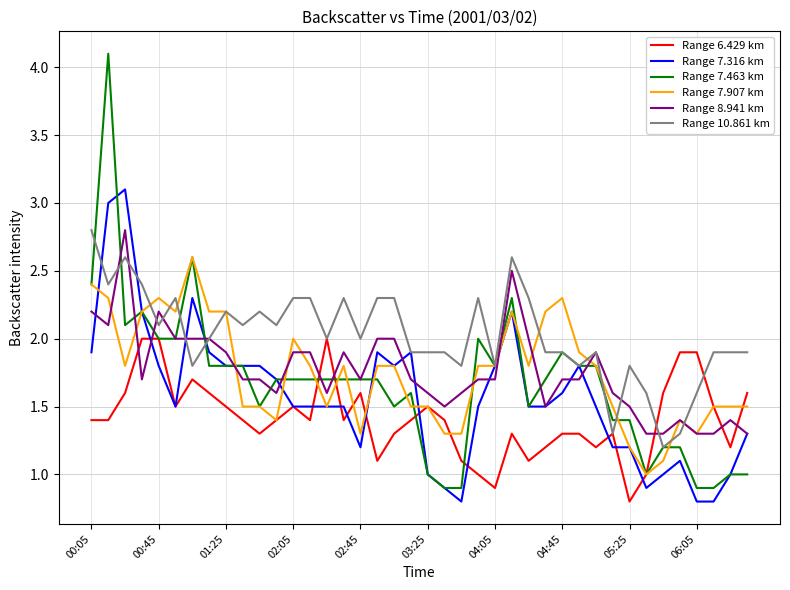

True or false: Range 7.907 km and Range 8.941 km cross at least once.

True